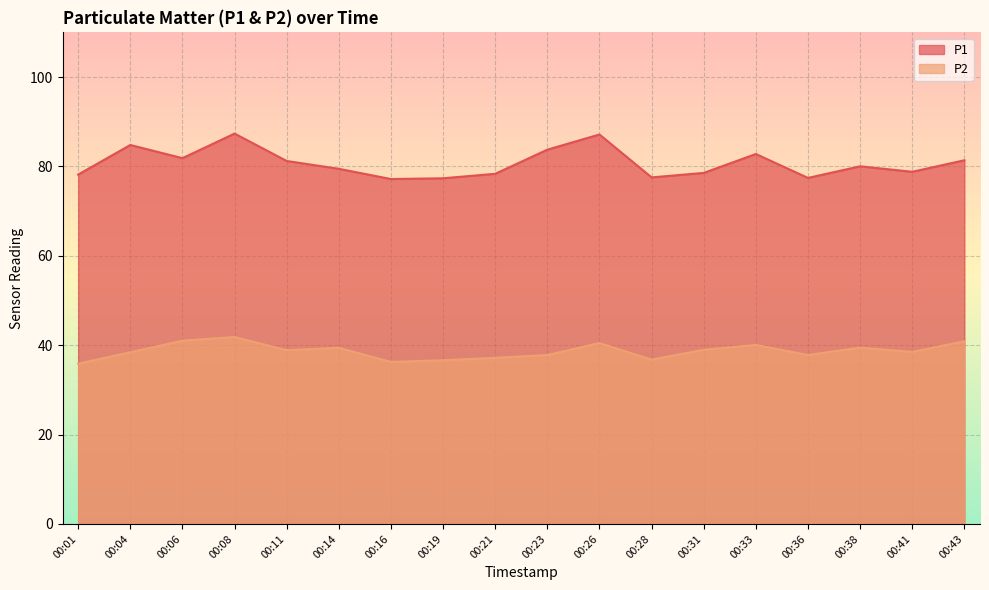

The value of P1 at 00:38 is 80.0. True or false?

True